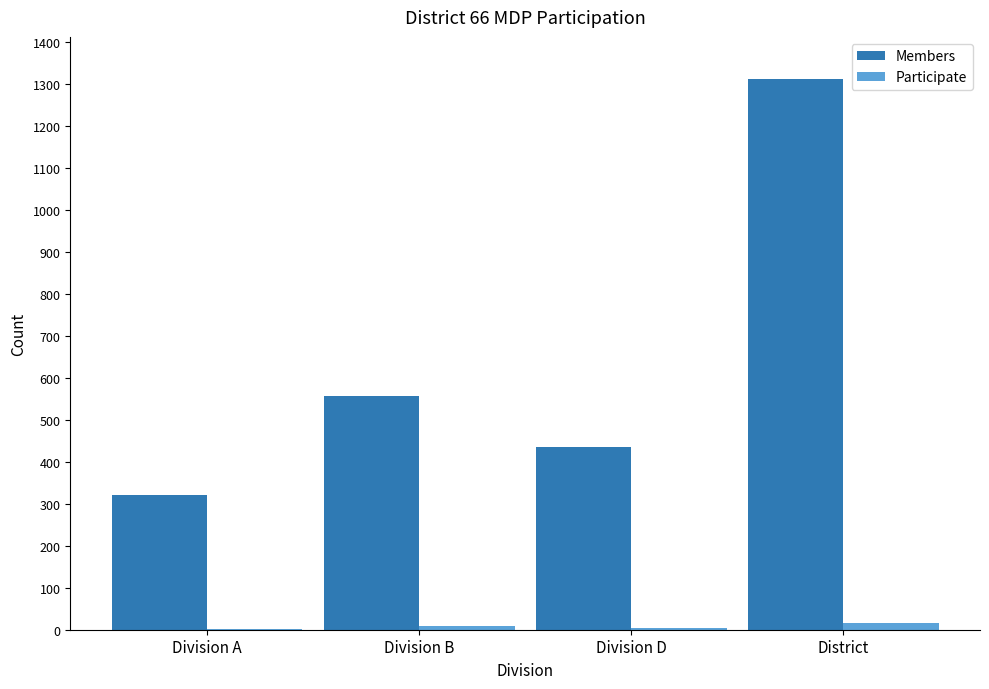

Are the bars horizontal?

No